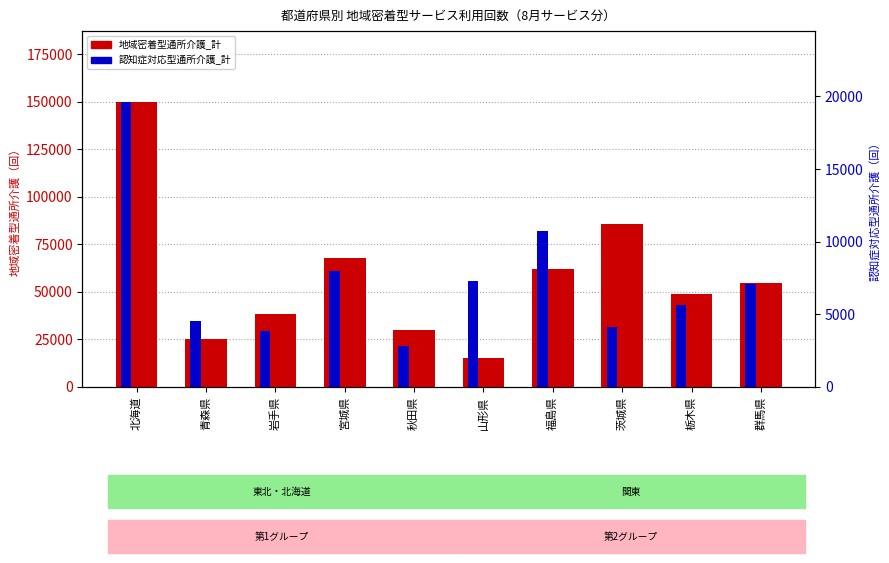

Which category has the highest value in the 地域密着型通所介護_計 series?

北海道